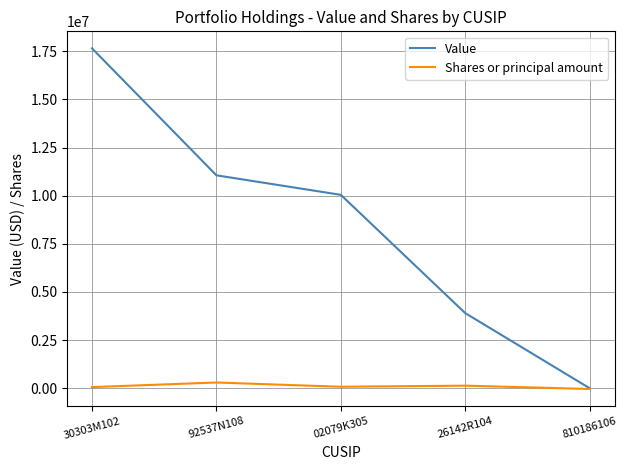

Where is the first local minimum for Shares or principal amount?

02079K305